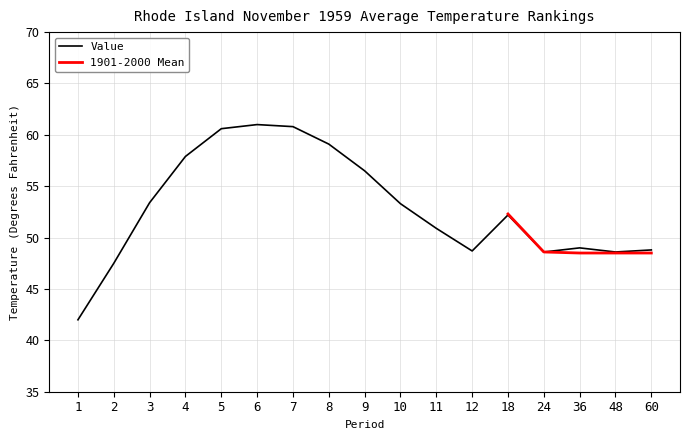

What is the sum of the values at 36 and 10?

102.3